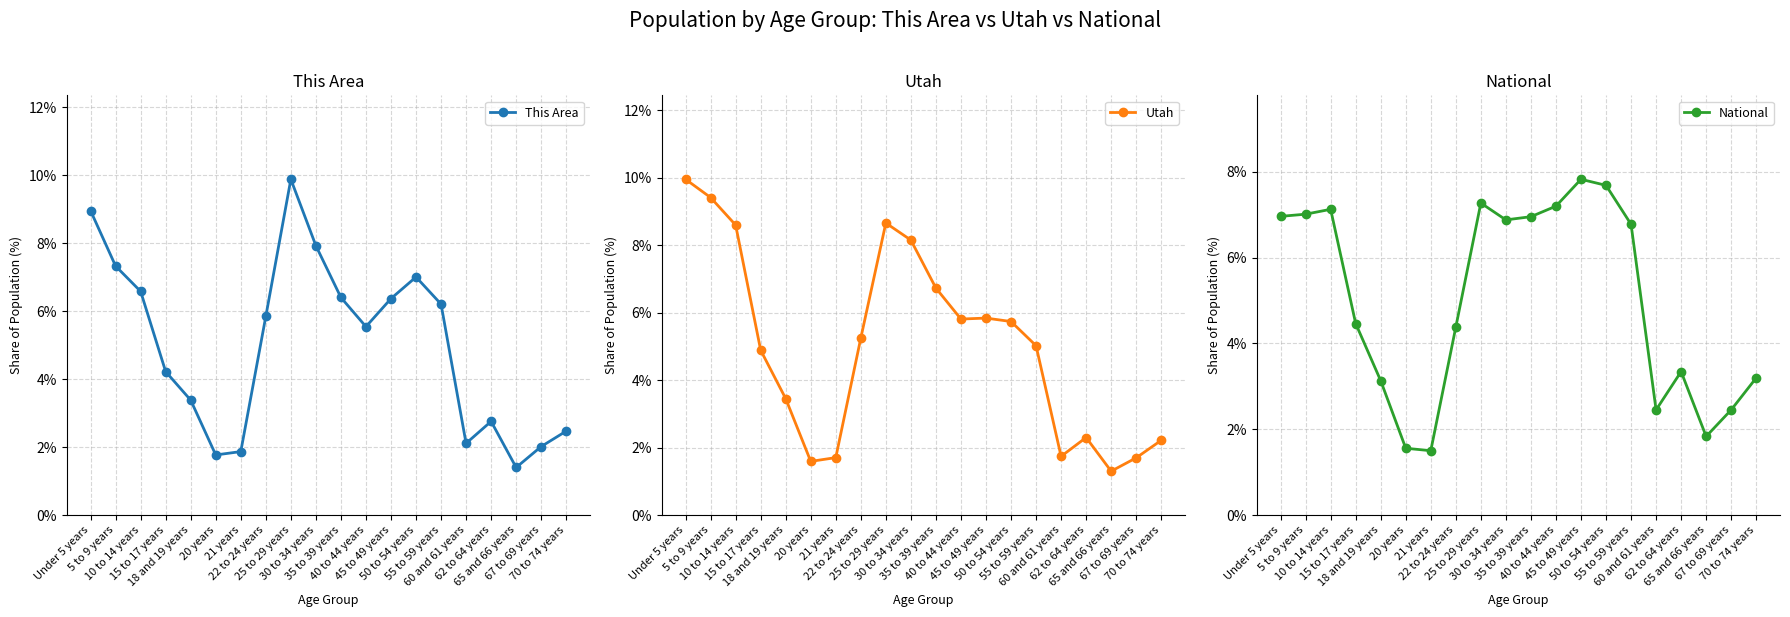

List the labels in order of Utah value, smallest first.

65 and 66 years, 20 years, 67 to 69 years, 21 years, 60 and 61 years, 70 to 74 years, 62 to 64 years, 18 and 19 years, 15 to 17 years, 55 to 59 years, 22 to 24 years, 50 to 54 years, 40 to 44 years, 45 to 49 years, 35 to 39 years, 30 to 34 years, 10 to 14 years, 25 to 29 years, 5 to 9 years, Under 5 years